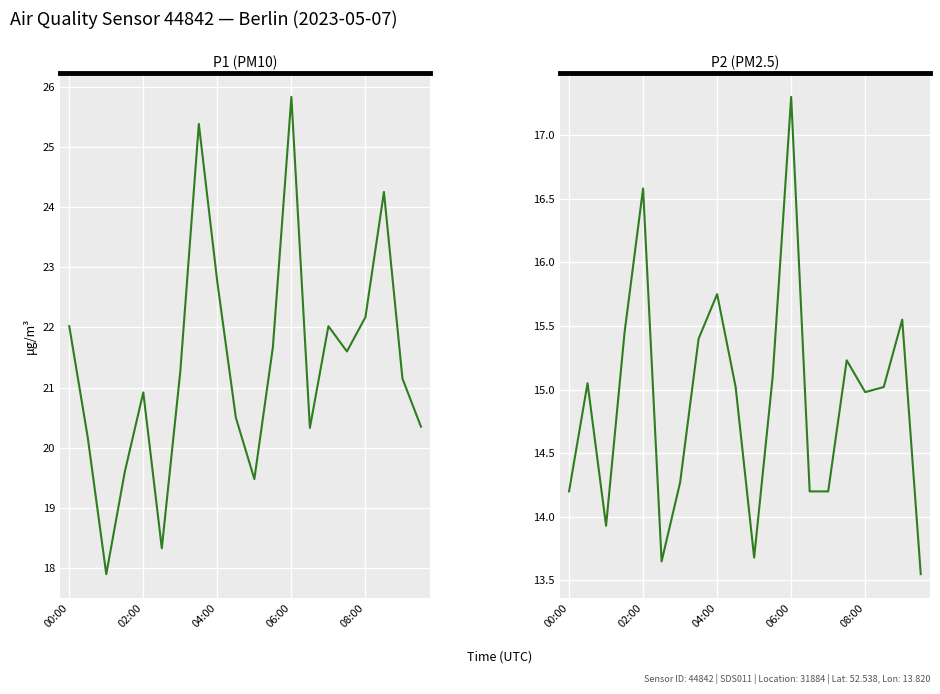

Is the value of P1 (PM10) at 19 greater than the value of P2 (PM2.5) at 18?

Yes